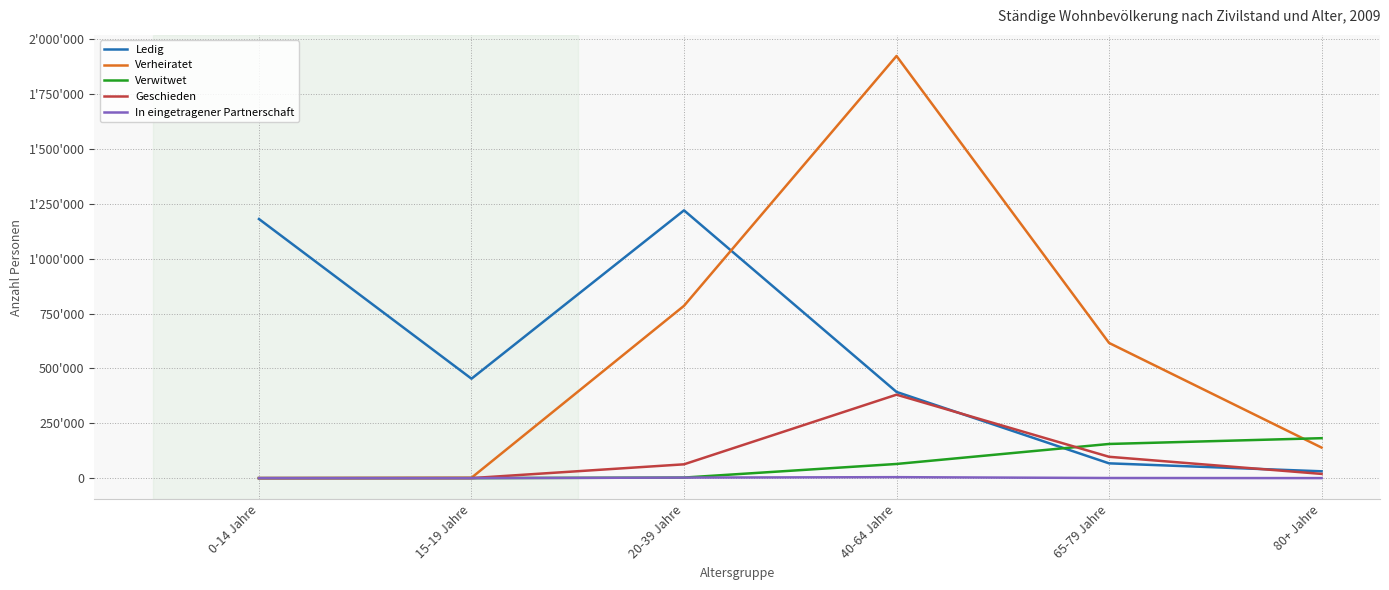

Rank the series at 15-19 Jahre from lowest to highest value.

Verwitwet, Geschieden, In eingetragener Partnerschaft, Verheiratet, Ledig